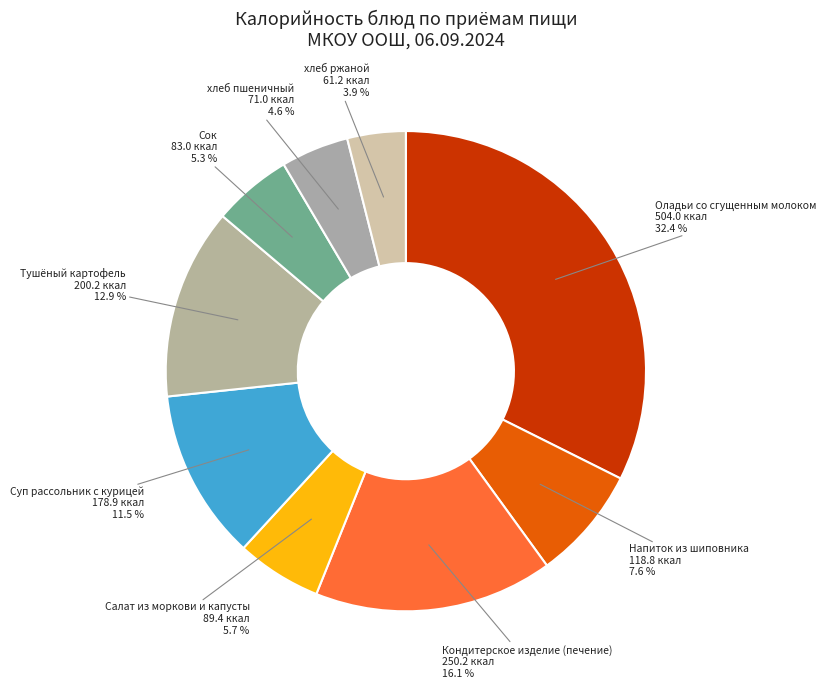

Is Суп рассольник с курицей the majority of the pie?

No